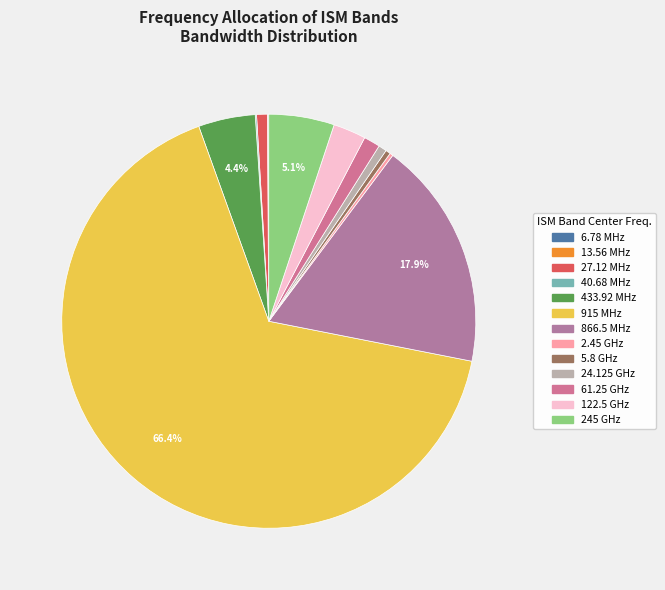

Which slice is the smallest?

13.56 MHz